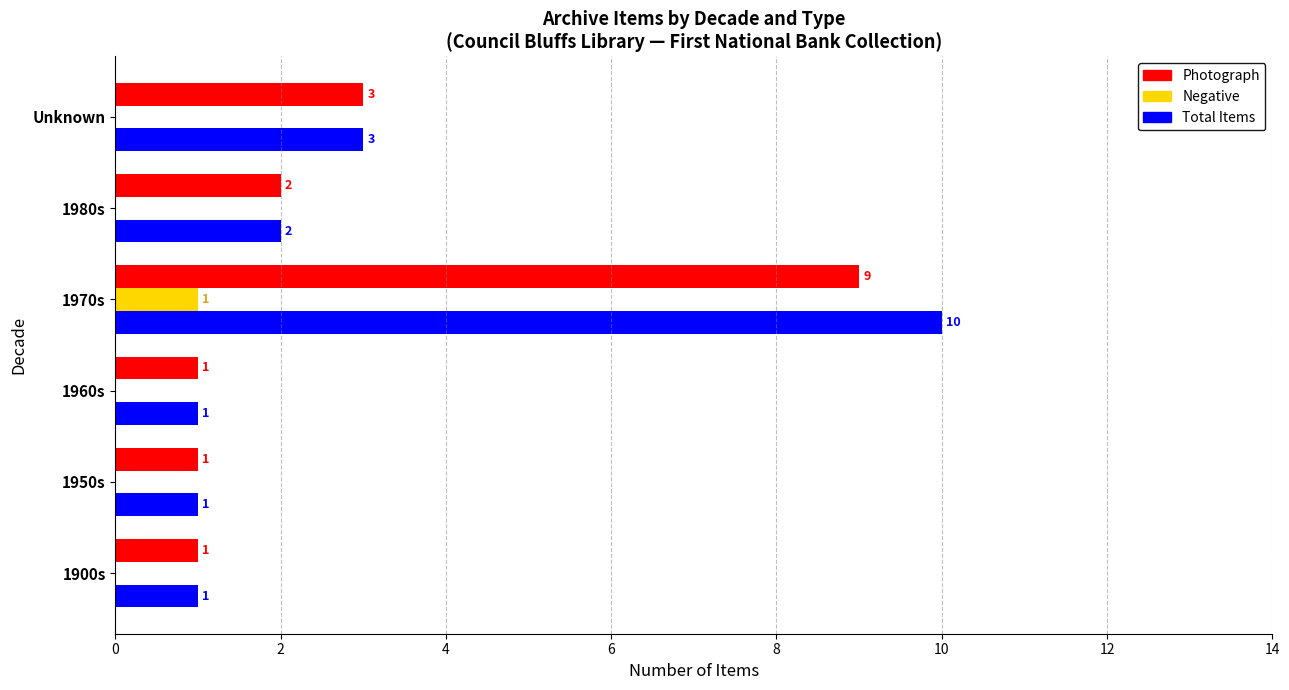

How many series are shown in this chart?

3